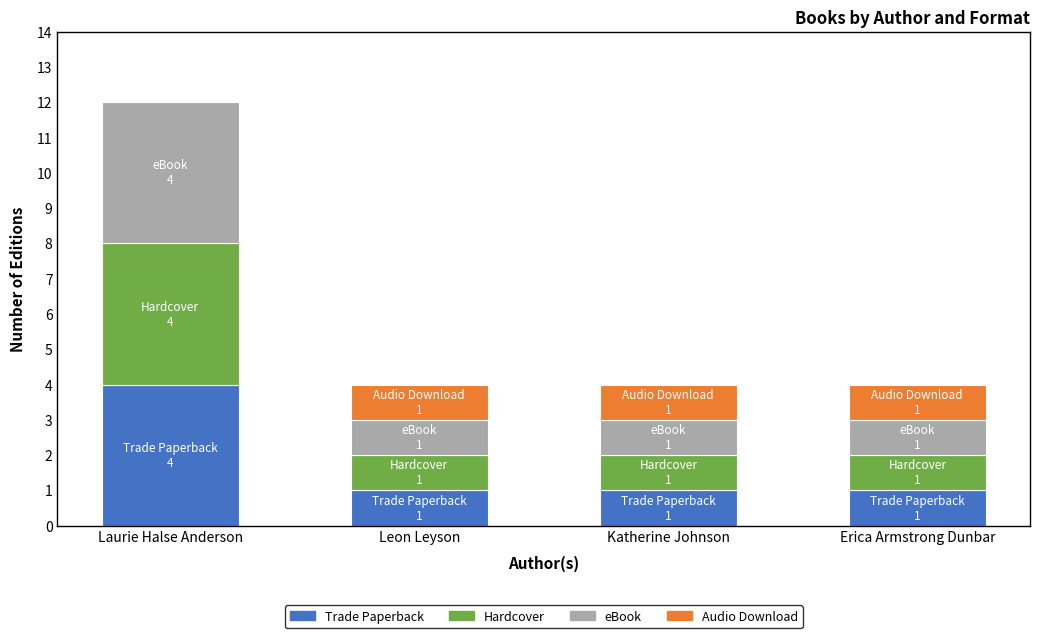

What is the maximum value for Trade Paperback?

4